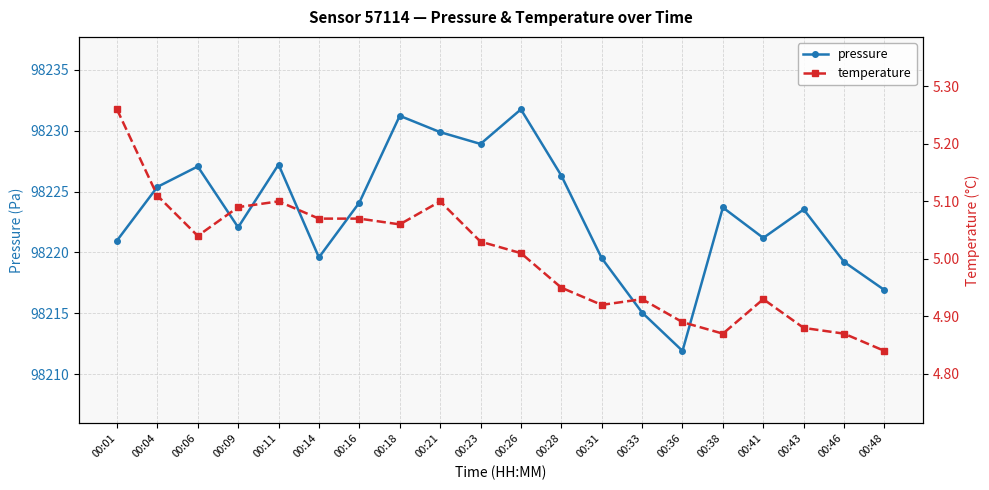

Which series has the largest total across all categories?

pressure